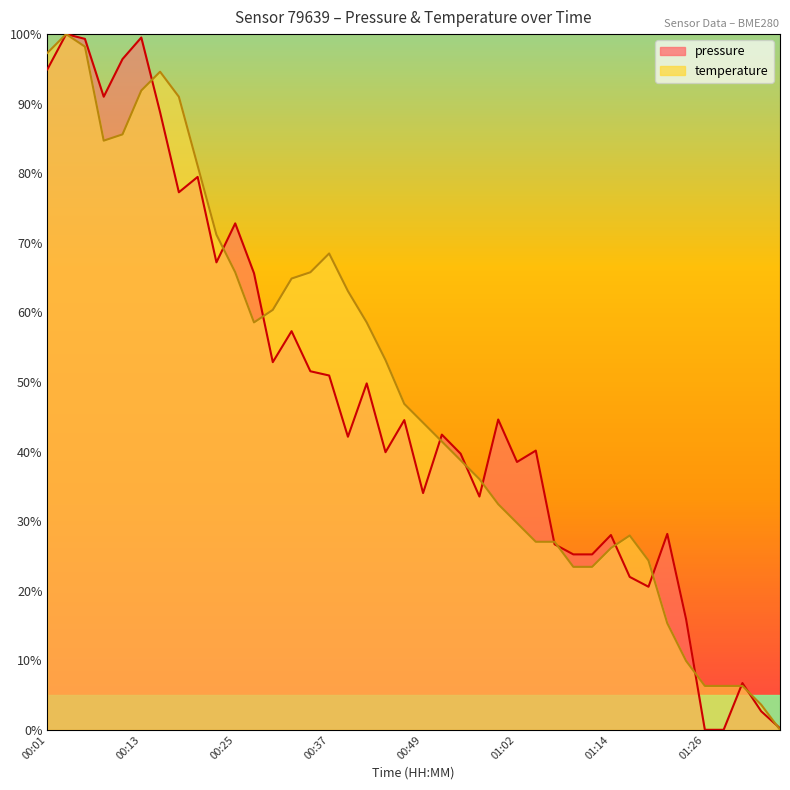

What is the maximum value shown in the chart?

100.0